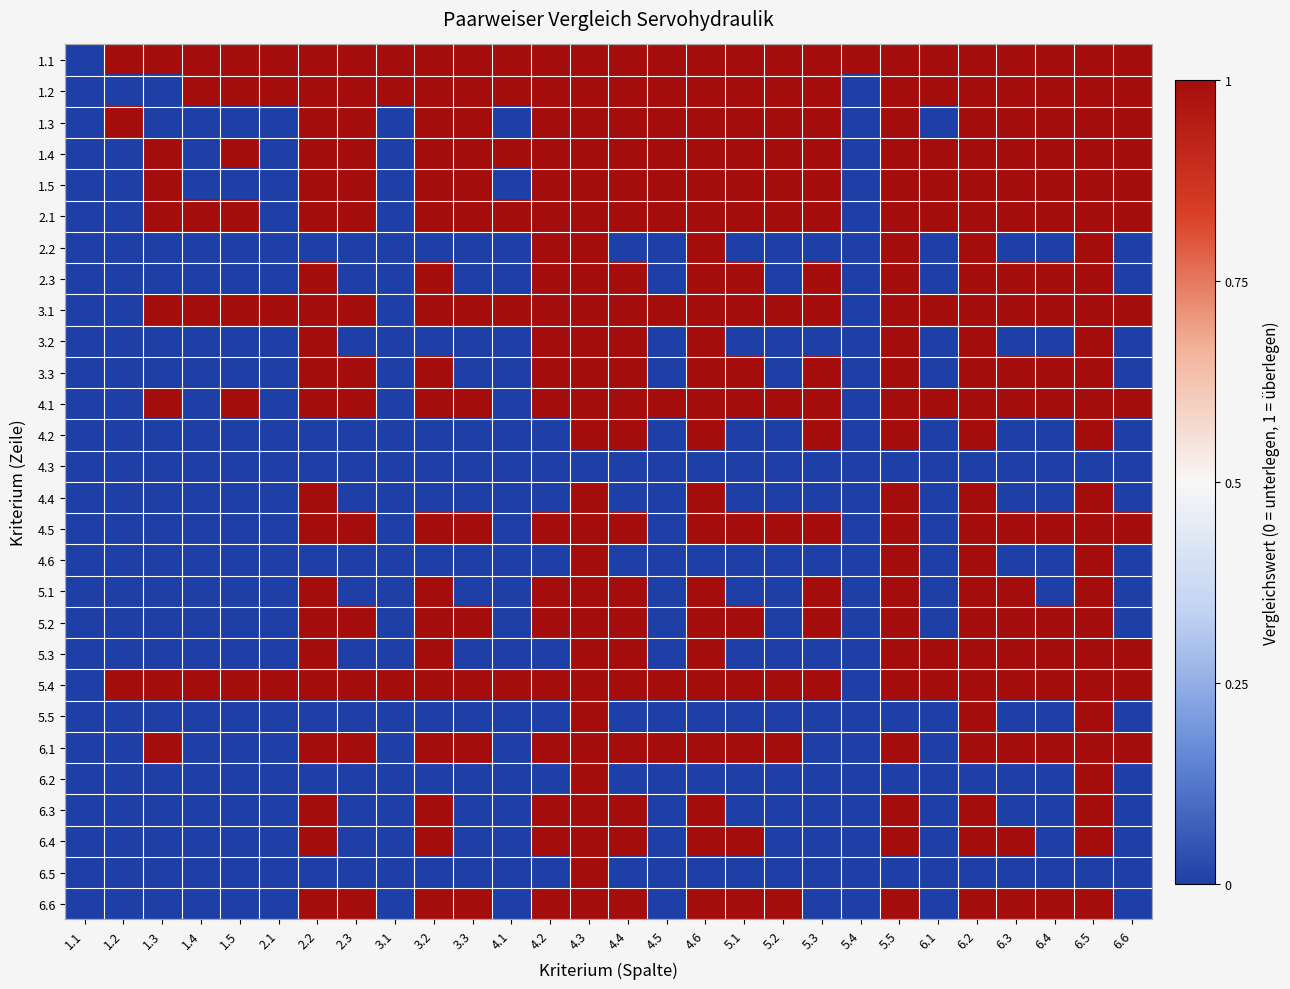

Reading left to right, what are all the values shown in this chart?

1.1: 1.1=0	1.2=1	1.3=1	1.4=1	1.5=1	2.1=1	2.2=1	2.3=1	3.1=1	3.2=1	3.3=1	4.1=1	4.2=1	4.3=1	4.4=1	4.5=1	4.6=1	5.1=1	5.2=1	5.3=1	5.4=1	5.5=1	6.1=1	6.2=1	6.3=1	6.4=1	6.5=1	6.6=1
1.2: 1.1=0	1.2=0	1.3=0	1.4=1	1.5=1	2.1=1	2.2=1	2.3=1	3.1=1	3.2=1	3.3=1	4.1=1	4.2=1	4.3=1	4.4=1	4.5=1	4.6=1	5.1=1	5.2=1	5.3=1	5.4=0	5.5=1	6.1=1	6.2=1	6.3=1	6.4=1	6.5=1	6.6=1
1.3: 1.1=0	1.2=1	1.3=0	1.4=0	1.5=0	2.1=0	2.2=1	2.3=1	3.1=0	3.2=1	3.3=1	4.1=0	4.2=1	4.3=1	4.4=1	4.5=1	4.6=1	5.1=1	5.2=1	5.3=1	5.4=0	5.5=1	6.1=0	6.2=1	6.3=1	6.4=1	6.5=1	6.6=1
1.4: 1.1=0	1.2=0	1.3=1	1.4=0	1.5=1	2.1=0	2.2=1	2.3=1	3.1=0	3.2=1	3.3=1	4.1=1	4.2=1	4.3=1	4.4=1	4.5=1	4.6=1	5.1=1	5.2=1	5.3=1	5.4=0	5.5=1	6.1=1	6.2=1	6.3=1	6.4=1	6.5=1	6.6=1
1.5: 1.1=0	1.2=0	1.3=1	1.4=0	1.5=0	2.1=0	2.2=1	2.3=1	3.1=0	3.2=1	3.3=1	4.1=0	4.2=1	4.3=1	4.4=1	4.5=1	4.6=1	5.1=1	5.2=1	5.3=1	5.4=0	5.5=1	6.1=1	6.2=1	6.3=1	6.4=1	6.5=1	6.6=1
2.1: 1.1=0	1.2=0	1.3=1	1.4=1	1.5=1	2.1=0	2.2=1	2.3=1	3.1=0	3.2=1	3.3=1	4.1=1	4.2=1	4.3=1	4.4=1	4.5=1	4.6=1	5.1=1	5.2=1	5.3=1	5.4=0	5.5=1	6.1=1	6.2=1	6.3=1	6.4=1	6.5=1	6.6=1
2.2: 1.1=0	1.2=0	1.3=0	1.4=0	1.5=0	2.1=0	2.2=0	2.3=0	3.1=0	3.2=0	3.3=0	4.1=0	4.2=1	4.3=1	4.4=0	4.5=0	4.6=1	5.1=0	5.2=0	5.3=0	5.4=0	5.5=1	6.1=0	6.2=1	6.3=0	6.4=0	6.5=1	6.6=0
2.3: 1.1=0	1.2=0	1.3=0	1.4=0	1.5=0	2.1=0	2.2=1	2.3=0	3.1=0	3.2=1	3.3=0	4.1=0	4.2=1	4.3=1	4.4=1	4.5=0	4.6=1	5.1=1	5.2=0	5.3=1	5.4=0	5.5=1	6.1=0	6.2=1	6.3=1	6.4=1	6.5=1	6.6=0
3.1: 1.1=0	1.2=0	1.3=1	1.4=1	1.5=1	2.1=1	2.2=1	2.3=1	3.1=0	3.2=1	3.3=1	4.1=1	4.2=1	4.3=1	4.4=1	4.5=1	4.6=1	5.1=1	5.2=1	5.3=1	5.4=0	5.5=1	6.1=1	6.2=1	6.3=1	6.4=1	6.5=1	6.6=1
3.2: 1.1=0	1.2=0	1.3=0	1.4=0	1.5=0	2.1=0	2.2=1	2.3=0	3.1=0	3.2=0	3.3=0	4.1=0	4.2=1	4.3=1	4.4=1	4.5=0	4.6=1	5.1=0	5.2=0	5.3=0	5.4=0	5.5=1	6.1=0	6.2=1	6.3=0	6.4=0	6.5=1	6.6=0
3.3: 1.1=0	1.2=0	1.3=0	1.4=0	1.5=0	2.1=0	2.2=1	2.3=1	3.1=0	3.2=1	3.3=0	4.1=0	4.2=1	4.3=1	4.4=1	4.5=0	4.6=1	5.1=1	5.2=0	5.3=1	5.4=0	5.5=1	6.1=0	6.2=1	6.3=1	6.4=1	6.5=1	6.6=0
4.1: 1.1=0	1.2=0	1.3=1	1.4=0	1.5=1	2.1=0	2.2=1	2.3=1	3.1=0	3.2=1	3.3=1	4.1=0	4.2=1	4.3=1	4.4=1	4.5=1	4.6=1	5.1=1	5.2=1	5.3=1	5.4=0	5.5=1	6.1=1	6.2=1	6.3=1	6.4=1	6.5=1	6.6=1
4.2: 1.1=0	1.2=0	1.3=0	1.4=0	1.5=0	2.1=0	2.2=0	2.3=0	3.1=0	3.2=0	3.3=0	4.1=0	4.2=0	4.3=1	4.4=1	4.5=0	4.6=1	5.1=0	5.2=0	5.3=1	5.4=0	5.5=1	6.1=0	6.2=1	6.3=0	6.4=0	6.5=1	6.6=0
4.3: 1.1=0	1.2=0	1.3=0	1.4=0	1.5=0	2.1=0	2.2=0	2.3=0	3.1=0	3.2=0	3.3=0	4.1=0	4.2=0	4.3=0	4.4=0	4.5=0	4.6=0	5.1=0	5.2=0	5.3=0	5.4=0	5.5=0	6.1=0	6.2=0	6.3=0	6.4=0	6.5=0	6.6=0
4.4: 1.1=0	1.2=0	1.3=0	1.4=0	1.5=0	2.1=0	2.2=1	2.3=0	3.1=0	3.2=0	3.3=0	4.1=0	4.2=0	4.3=1	4.4=0	4.5=0	4.6=1	5.1=0	5.2=0	5.3=0	5.4=0	5.5=1	6.1=0	6.2=1	6.3=0	6.4=0	6.5=1	6.6=0
4.5: 1.1=0	1.2=0	1.3=0	1.4=0	1.5=0	2.1=0	2.2=1	2.3=1	3.1=0	3.2=1	3.3=1	4.1=0	4.2=1	4.3=1	4.4=1	4.5=0	4.6=1	5.1=1	5.2=1	5.3=1	5.4=0	5.5=1	6.1=0	6.2=1	6.3=1	6.4=1	6.5=1	6.6=1
4.6: 1.1=0	1.2=0	1.3=0	1.4=0	1.5=0	2.1=0	2.2=0	2.3=0	3.1=0	3.2=0	3.3=0	4.1=0	4.2=0	4.3=1	4.4=0	4.5=0	4.6=0	5.1=0	5.2=0	5.3=0	5.4=0	5.5=1	6.1=0	6.2=1	6.3=0	6.4=0	6.5=1	6.6=0
5.1: 1.1=0	1.2=0	1.3=0	1.4=0	1.5=0	2.1=0	2.2=1	2.3=0	3.1=0	3.2=1	3.3=0	4.1=0	4.2=1	4.3=1	4.4=1	4.5=0	4.6=1	5.1=0	5.2=0	5.3=1	5.4=0	5.5=1	6.1=0	6.2=1	6.3=1	6.4=0	6.5=1	6.6=0
5.2: 1.1=0	1.2=0	1.3=0	1.4=0	1.5=0	2.1=0	2.2=1	2.3=1	3.1=0	3.2=1	3.3=1	4.1=0	4.2=1	4.3=1	4.4=1	4.5=0	4.6=1	5.1=1	5.2=0	5.3=1	5.4=0	5.5=1	6.1=0	6.2=1	6.3=1	6.4=1	6.5=1	6.6=0
5.3: 1.1=0	1.2=0	1.3=0	1.4=0	1.5=0	2.1=0	2.2=1	2.3=0	3.1=0	3.2=1	3.3=0	4.1=0	4.2=0	4.3=1	4.4=1	4.5=0	4.6=1	5.1=0	5.2=0	5.3=0	5.4=0	5.5=1	6.1=1	6.2=1	6.3=1	6.4=1	6.5=1	6.6=1
5.4: 1.1=0	1.2=1	1.3=1	1.4=1	1.5=1	2.1=1	2.2=1	2.3=1	3.1=1	3.2=1	3.3=1	4.1=1	4.2=1	4.3=1	4.4=1	4.5=1	4.6=1	5.1=1	5.2=1	5.3=1	5.4=0	5.5=1	6.1=1	6.2=1	6.3=1	6.4=1	6.5=1	6.6=1
5.5: 1.1=0	1.2=0	1.3=0	1.4=0	1.5=0	2.1=0	2.2=0	2.3=0	3.1=0	3.2=0	3.3=0	4.1=0	4.2=0	4.3=1	4.4=0	4.5=0	4.6=0	5.1=0	5.2=0	5.3=0	5.4=0	5.5=0	6.1=0	6.2=1	6.3=0	6.4=0	6.5=1	6.6=0
6.1: 1.1=0	1.2=0	1.3=1	1.4=0	1.5=0	2.1=0	2.2=1	2.3=1	3.1=0	3.2=1	3.3=1	4.1=0	4.2=1	4.3=1	4.4=1	4.5=1	4.6=1	5.1=1	5.2=1	5.3=0	5.4=0	5.5=1	6.1=0	6.2=1	6.3=1	6.4=1	6.5=1	6.6=1
6.2: 1.1=0	1.2=0	1.3=0	1.4=0	1.5=0	2.1=0	2.2=0	2.3=0	3.1=0	3.2=0	3.3=0	4.1=0	4.2=0	4.3=1	4.4=0	4.5=0	4.6=0	5.1=0	5.2=0	5.3=0	5.4=0	5.5=0	6.1=0	6.2=0	6.3=0	6.4=0	6.5=1	6.6=0
6.3: 1.1=0	1.2=0	1.3=0	1.4=0	1.5=0	2.1=0	2.2=1	2.3=0	3.1=0	3.2=1	3.3=0	4.1=0	4.2=1	4.3=1	4.4=1	4.5=0	4.6=1	5.1=0	5.2=0	5.3=0	5.4=0	5.5=1	6.1=0	6.2=1	6.3=0	6.4=0	6.5=1	6.6=0
6.4: 1.1=0	1.2=0	1.3=0	1.4=0	1.5=0	2.1=0	2.2=1	2.3=0	3.1=0	3.2=1	3.3=0	4.1=0	4.2=1	4.3=1	4.4=1	4.5=0	4.6=1	5.1=1	5.2=0	5.3=0	5.4=0	5.5=1	6.1=0	6.2=1	6.3=1	6.4=0	6.5=1	6.6=0
6.5: 1.1=0	1.2=0	1.3=0	1.4=0	1.5=0	2.1=0	2.2=0	2.3=0	3.1=0	3.2=0	3.3=0	4.1=0	4.2=0	4.3=1	4.4=0	4.5=0	4.6=0	5.1=0	5.2=0	5.3=0	5.4=0	5.5=0	6.1=0	6.2=0	6.3=0	6.4=0	6.5=0	6.6=0
6.6: 1.1=0	1.2=0	1.3=0	1.4=0	1.5=0	2.1=0	2.2=1	2.3=1	3.1=0	3.2=1	3.3=1	4.1=0	4.2=1	4.3=1	4.4=1	4.5=0	4.6=1	5.1=1	5.2=1	5.3=0	5.4=0	5.5=1	6.1=0	6.2=1	6.3=1	6.4=1	6.5=1	6.6=0